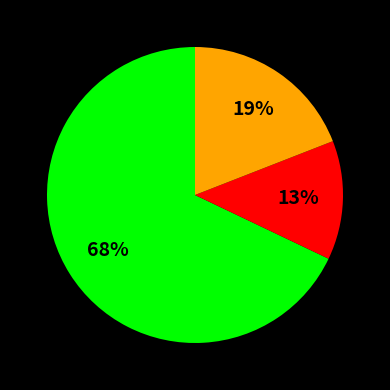

Does any single category account for the majority?

Yes